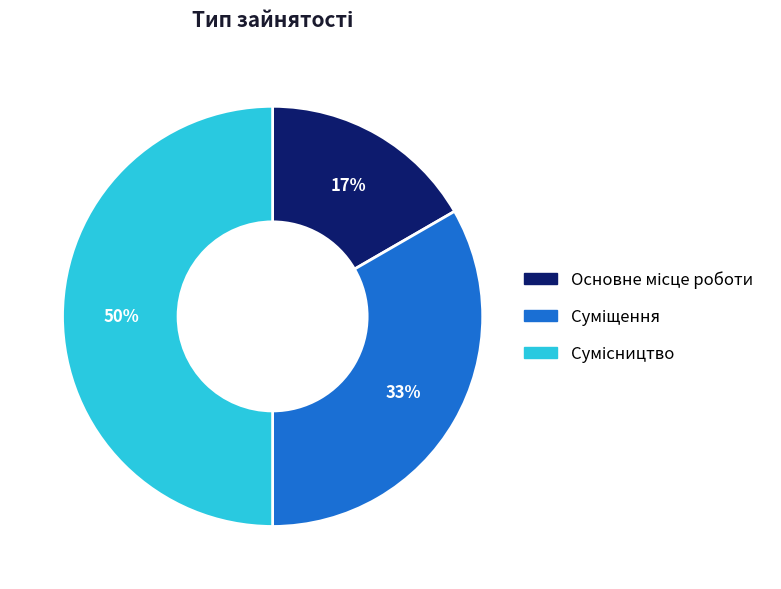

To the nearest percent, what is the average slice percentage?

33%